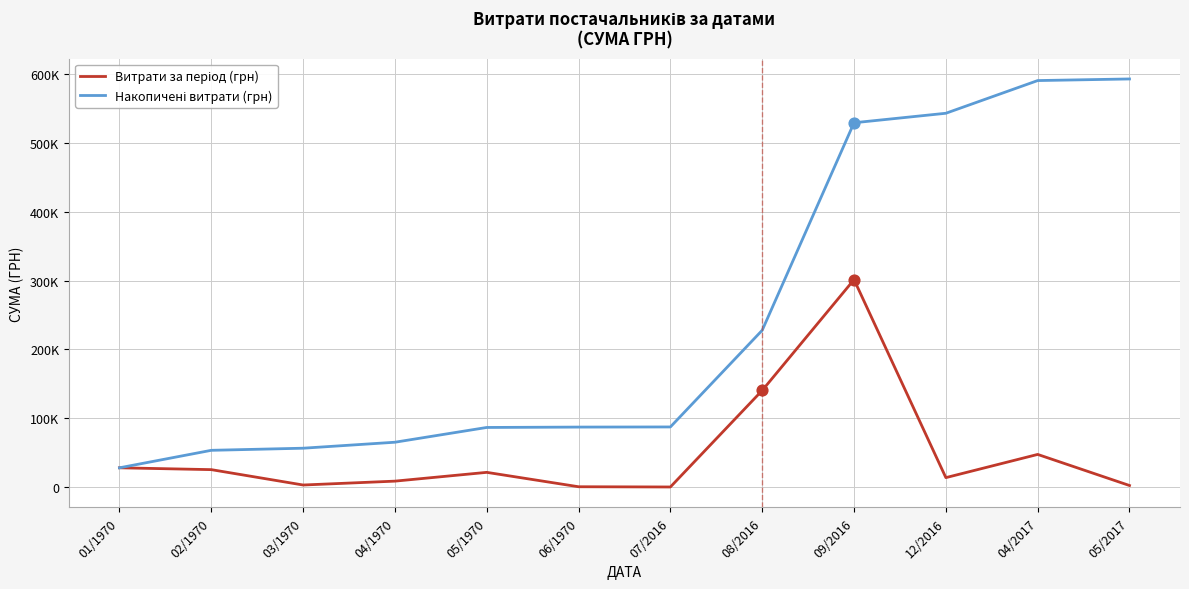

At how many categories does at least one series exceed 403149?

4